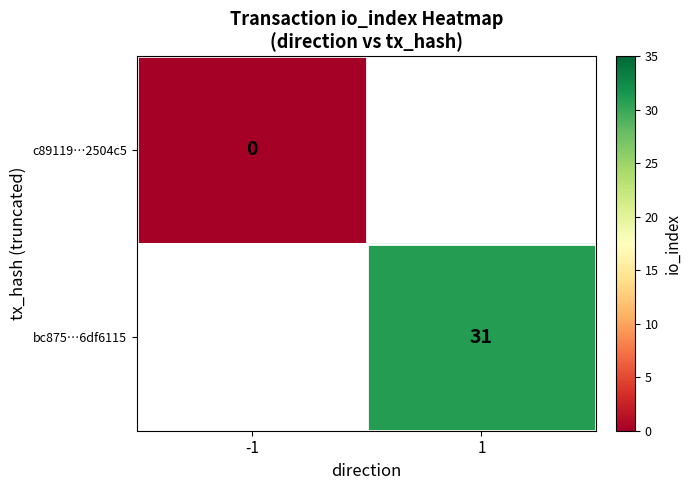

The bc875…6df6115 series shows 31 at 1. True or false?

True